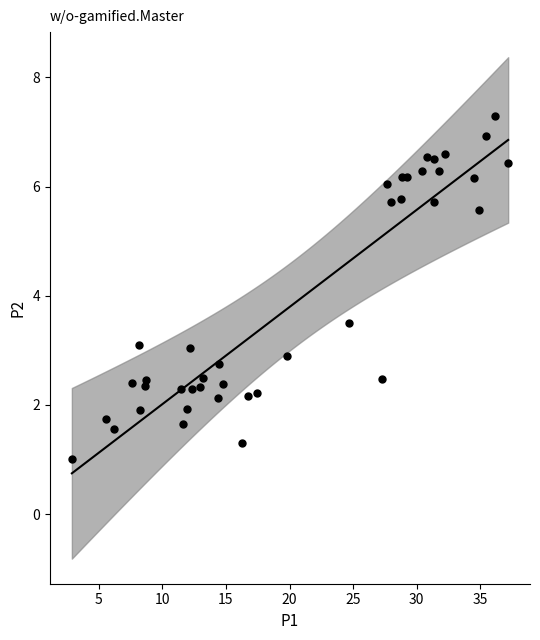

What Y value in the scatter plot is closest to 4?

3.5